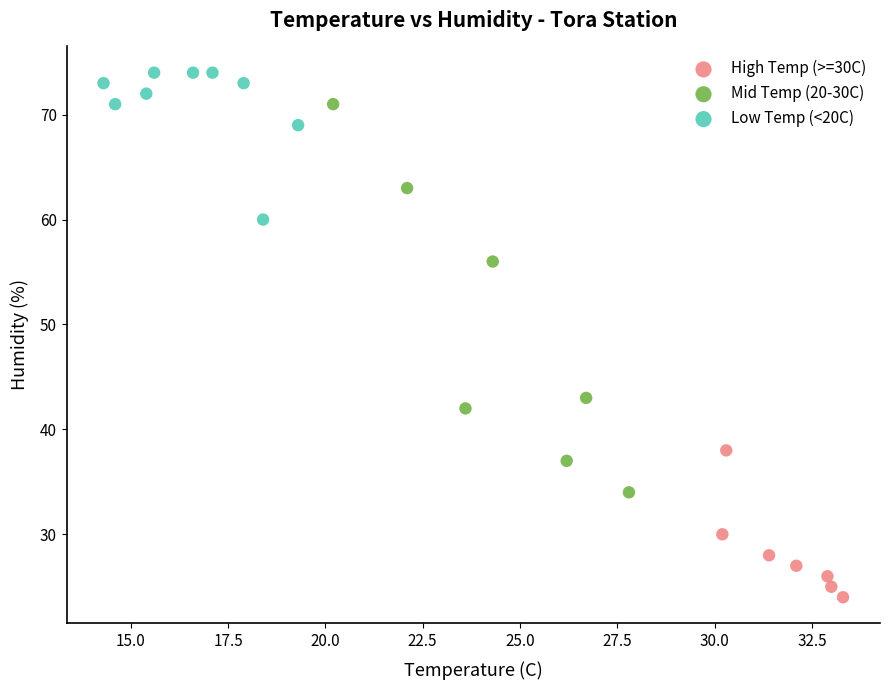

Which series reaches the minimum Y coordinate?

High Temp (>=30C)